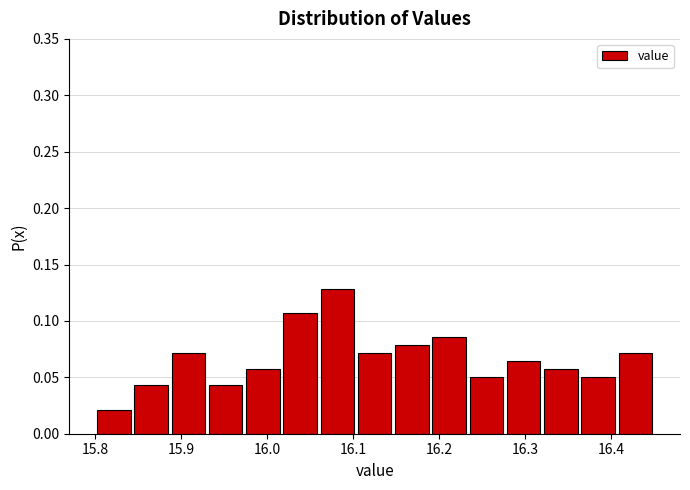

Reading left to right, list every bar in this chart as the range it spans on the x-axis followed by its height. Neither the bar edges nor the heights are printed on the chart, so give them approximately, as read against the axes.

15.80 to 15.84: 0.020
15.84 to 15.89: 0.045
15.89 to 15.93: 0.070
15.93 to 15.97: 0.045
15.97 to 16.02: 0.055
16.02 to 16.06: 0.105
16.06 to 16.10: 0.130
16.10 to 16.15: 0.070
16.15 to 16.19: 0.080
16.19 to 16.23: 0.085
16.23 to 16.28: 0.050
16.28 to 16.32: 0.065
16.32 to 16.36: 0.055
16.36 to 16.41: 0.050
16.41 to 16.45: 0.070